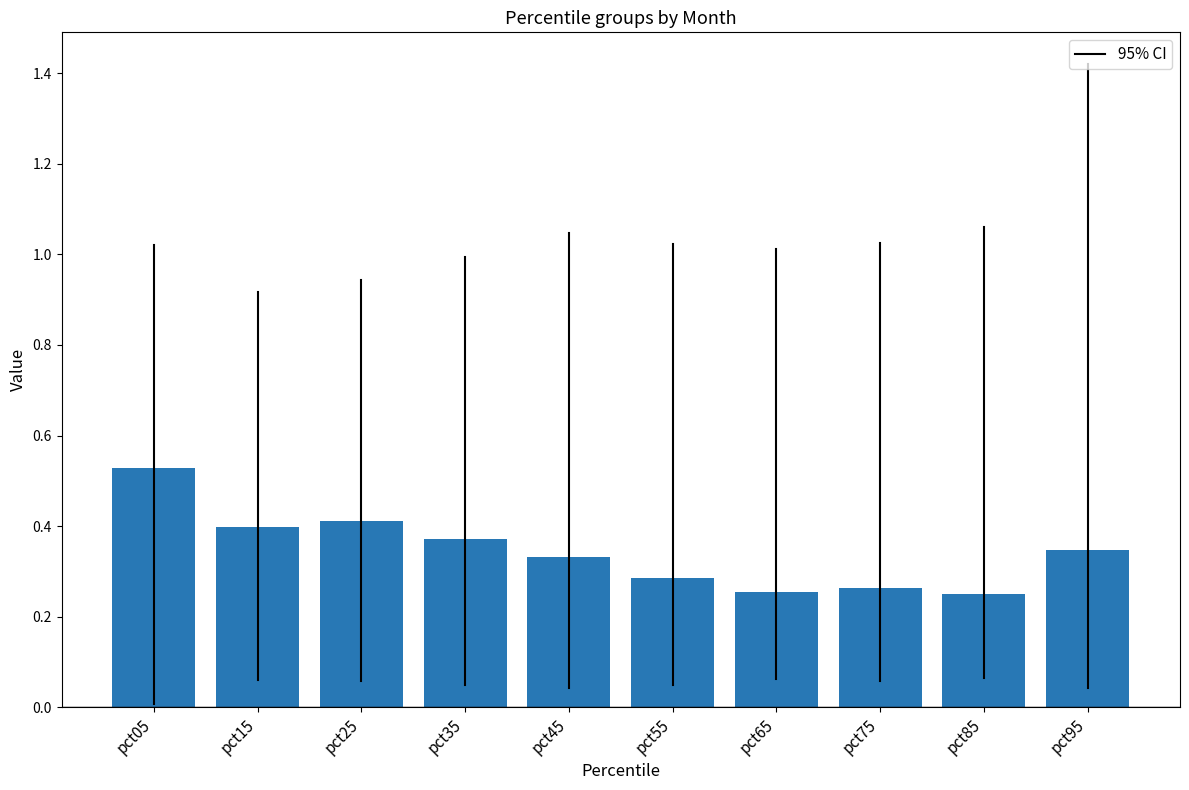

What is the sum of all values?

3.4